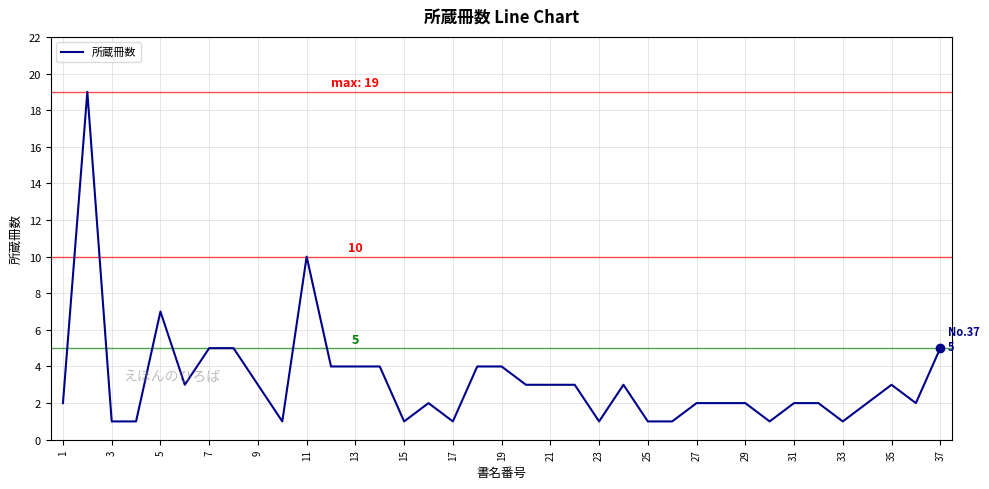

What is the maximum value shown in the chart?

19